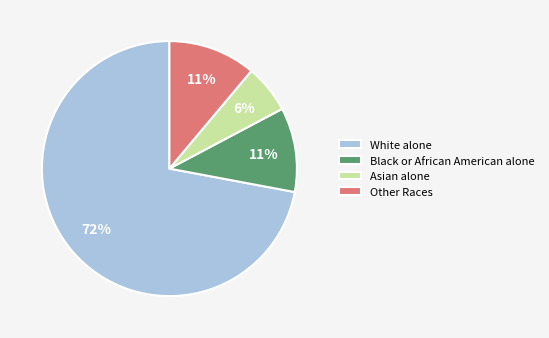

Is it true that Asian alone is 18% of the pie?

False